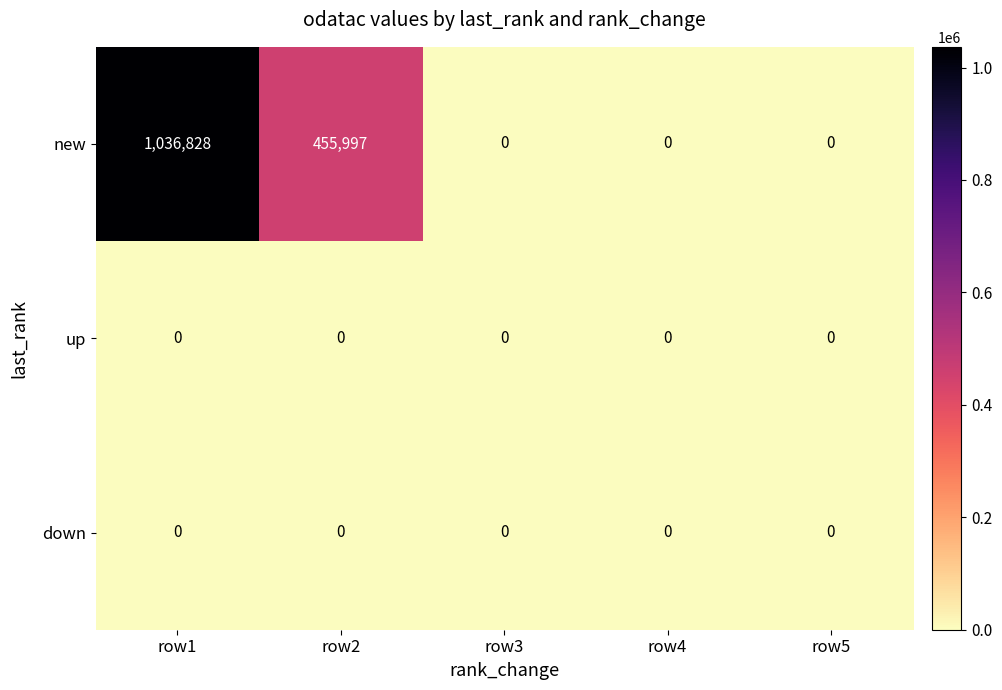

True or false: new has a value of 391715 at row1.

False